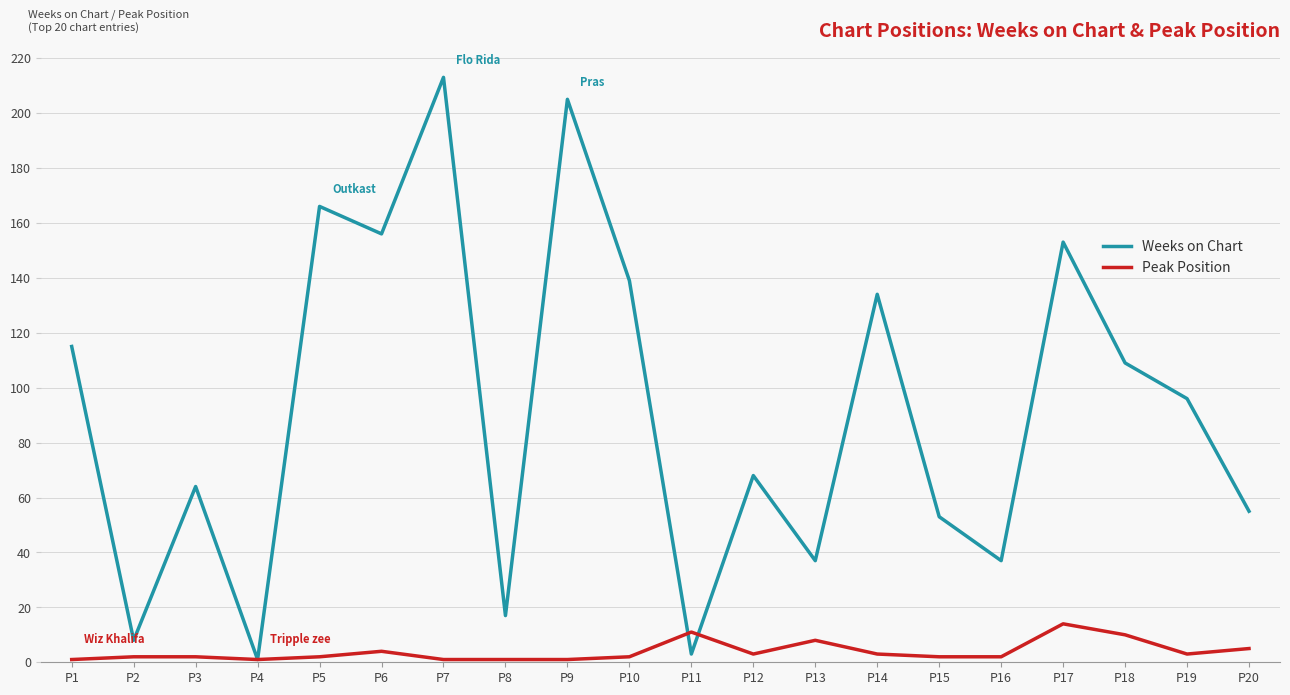

Which category has the highest value across all series?

P7